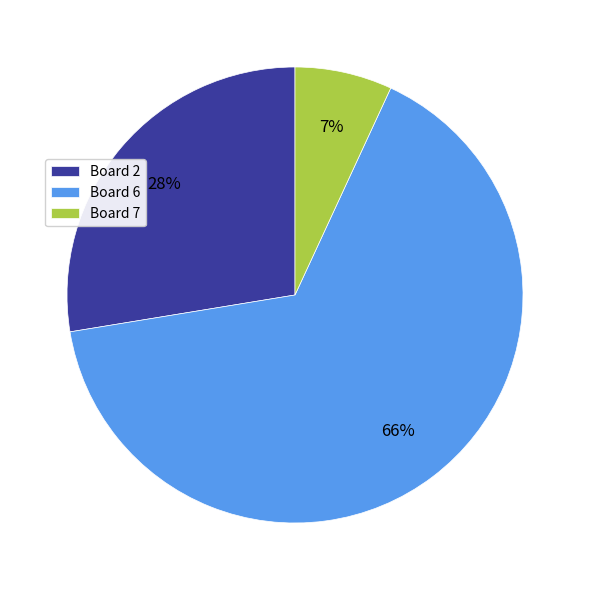

How many slices are in this pie chart?

3